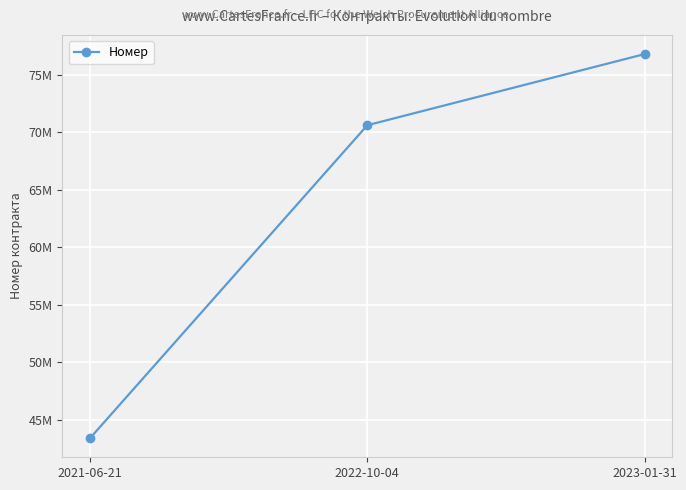

What is the greatest value displayed?

76818599